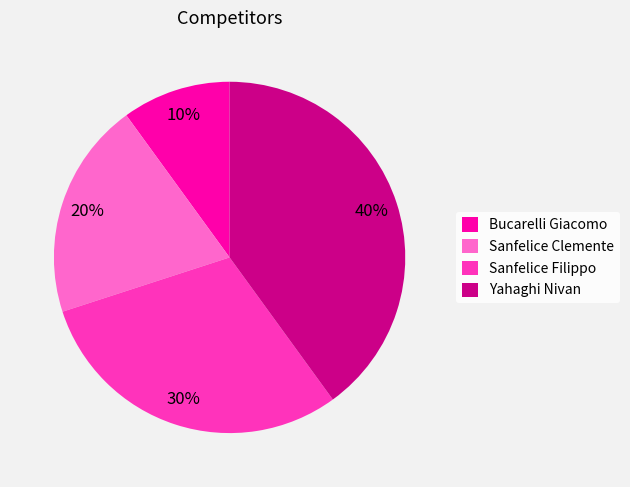

The Sanfelice Filippo slice represents 40% of the pie. True or false?

False